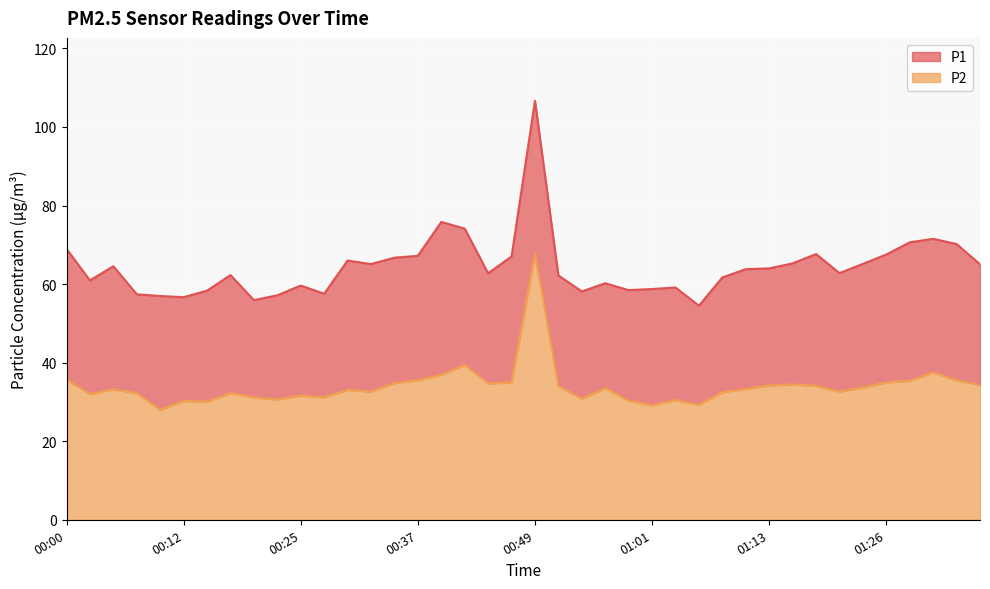

Which series has the largest total across all categories?

P1